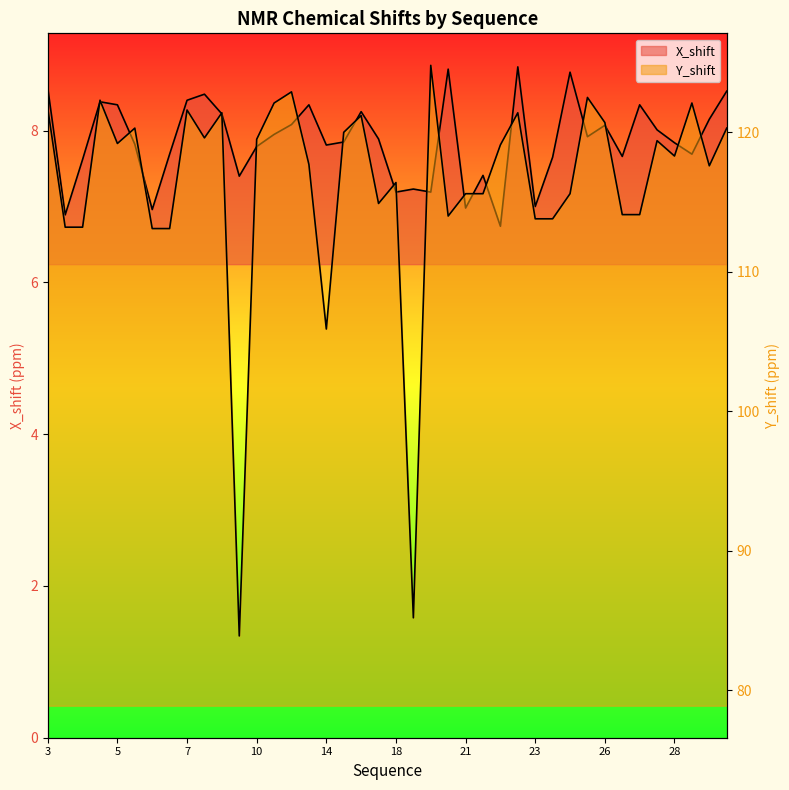

What is the difference between the X_shift values at 6 and 9?

0.4